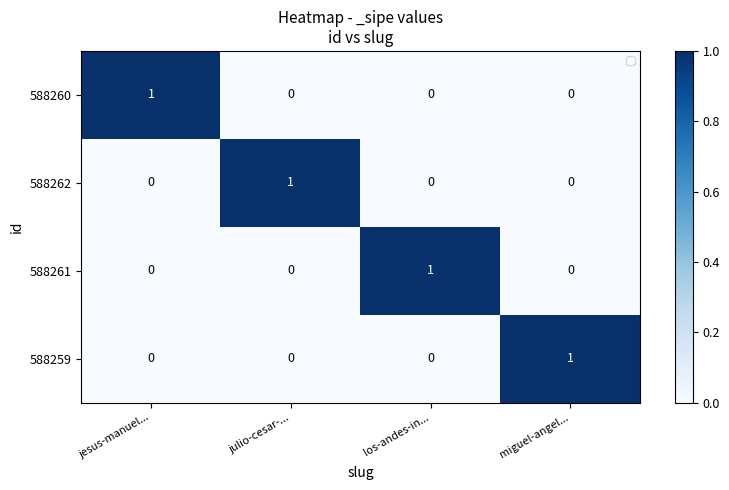

Is the value of 588262 at los-andes-in... greater than the value of 588260 at jesus-manuel...?

No